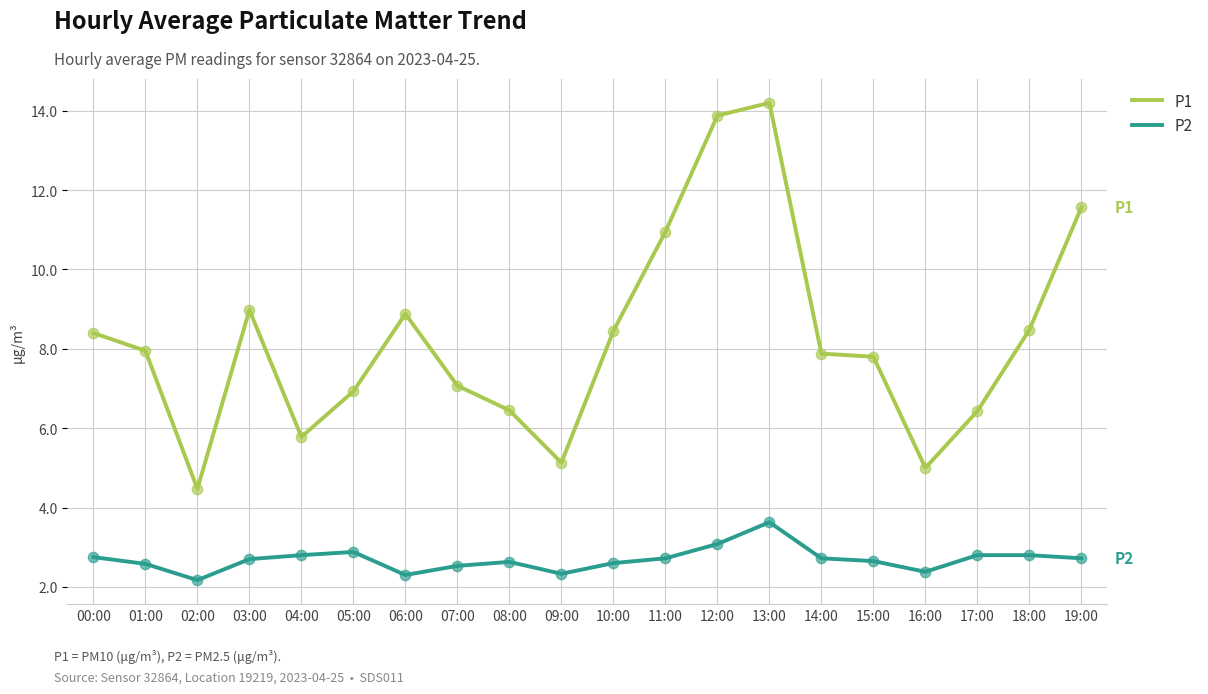

Is the value of P2 at 11:00 greater than the value of P1 at 01:00?

No